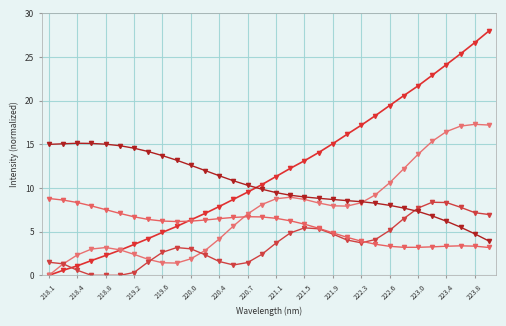

Count the number of categories in the chart.

32